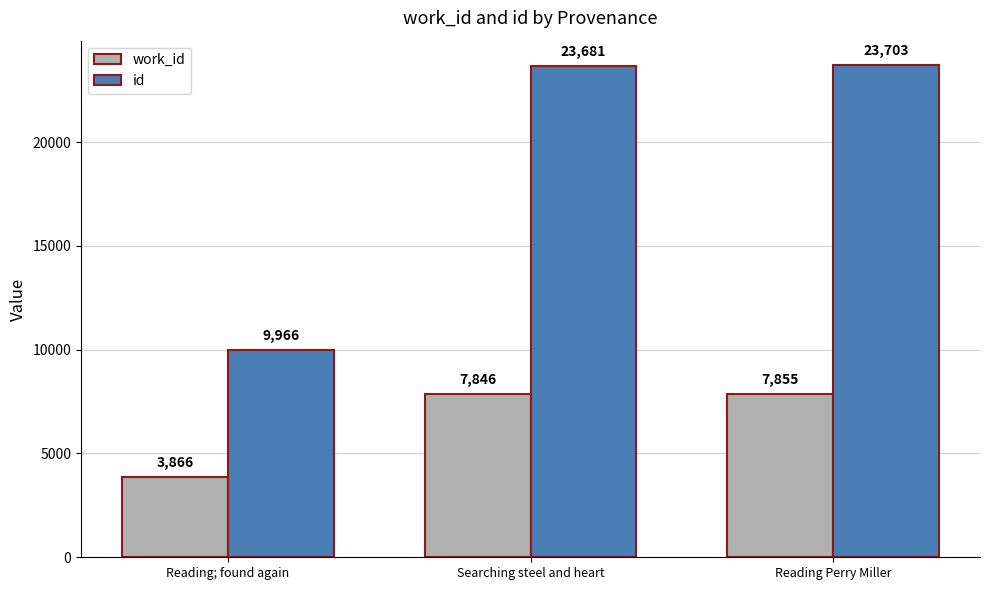

How many bars are there in total?

6